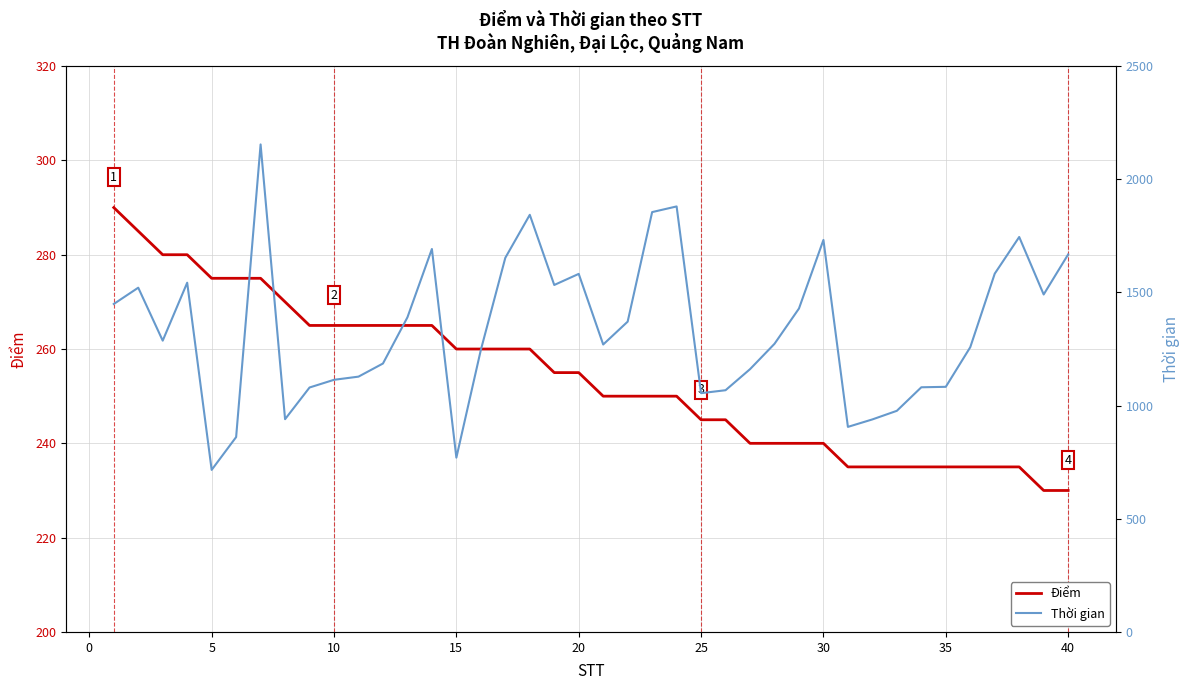

What is the minimum value for Điểm?

230